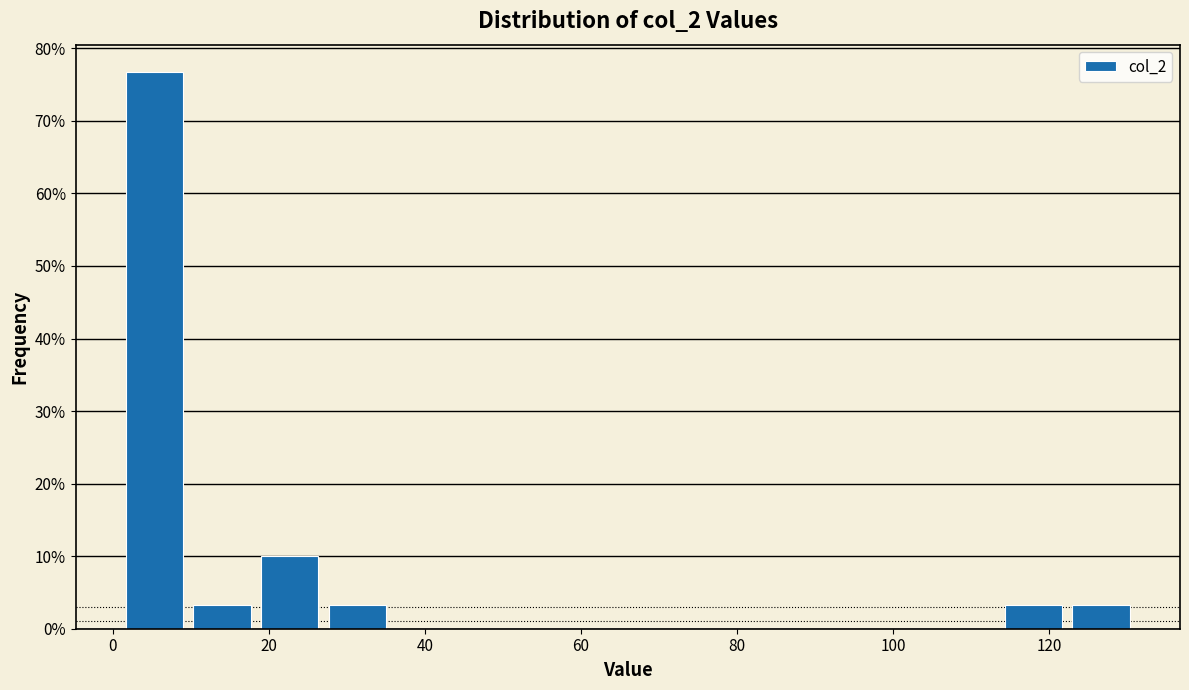

Reading left to right, transcribe this chart: for each bar, give the range it covers on the x-axis and its height. Neither the bar edges nor the heights are printed on the chart, so give them approximately, as read against the axes.

2 to 10: 77
10 to 18: 3
18 to 28: 10
28 to 36: 3
36 to 44: 0
44 to 54: 0
54 to 62: 0
62 to 70: 0
70 to 80: 0
80 to 88: 0
88 to 96: 0
96 to 106: 0
106 to 114: 0
114 to 122: 3
122 to 132: 3